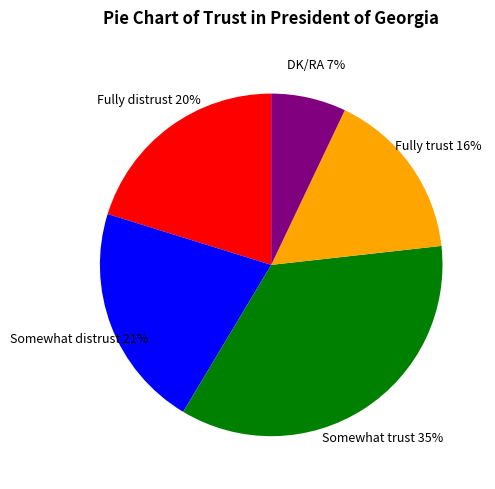

Is there any slice that represents more than half of the pie?

No